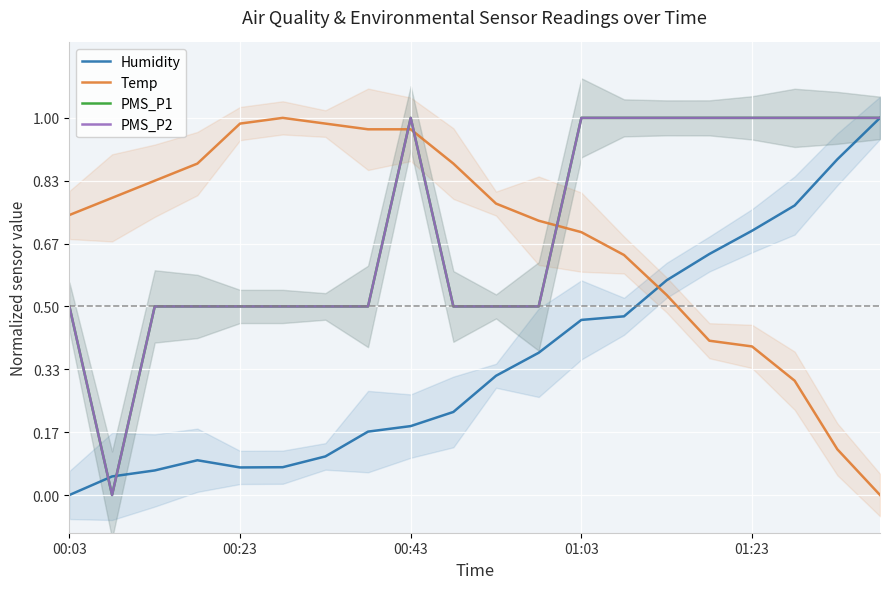

At how many categories does at least one series exceed 0?

20